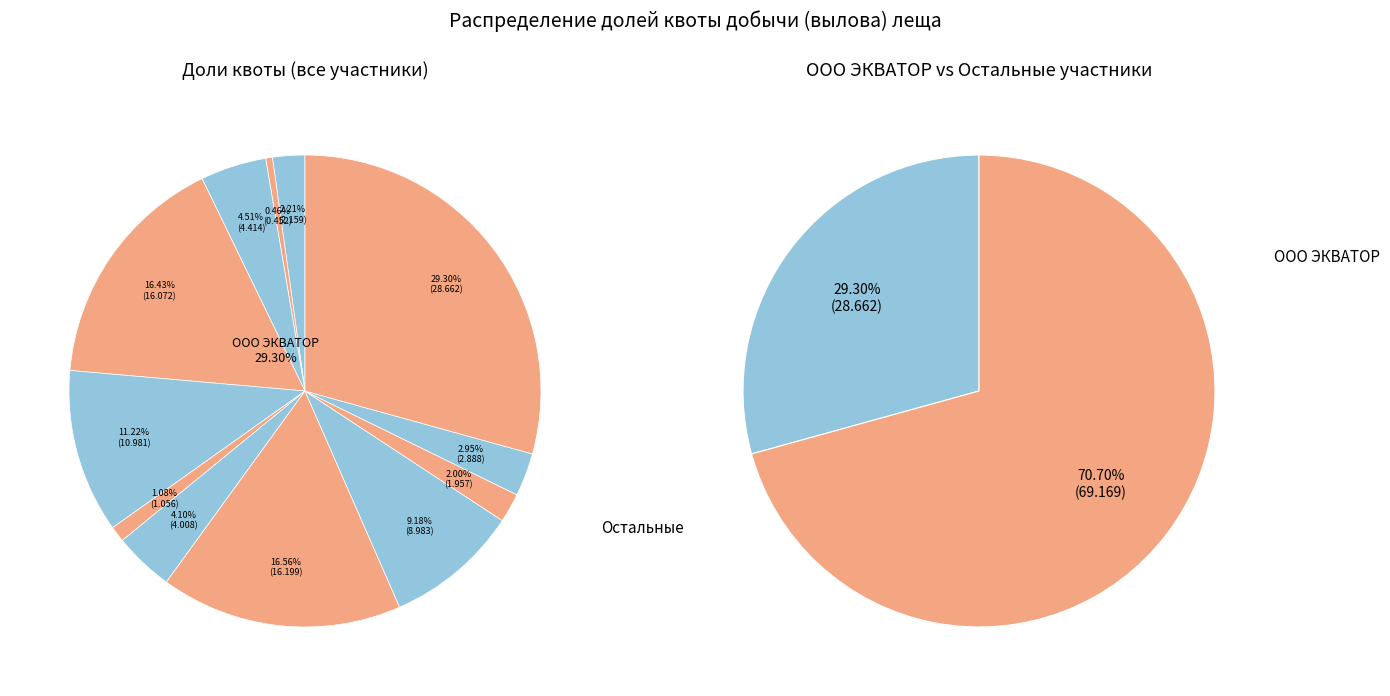

Count the number of slices in the pie.

12